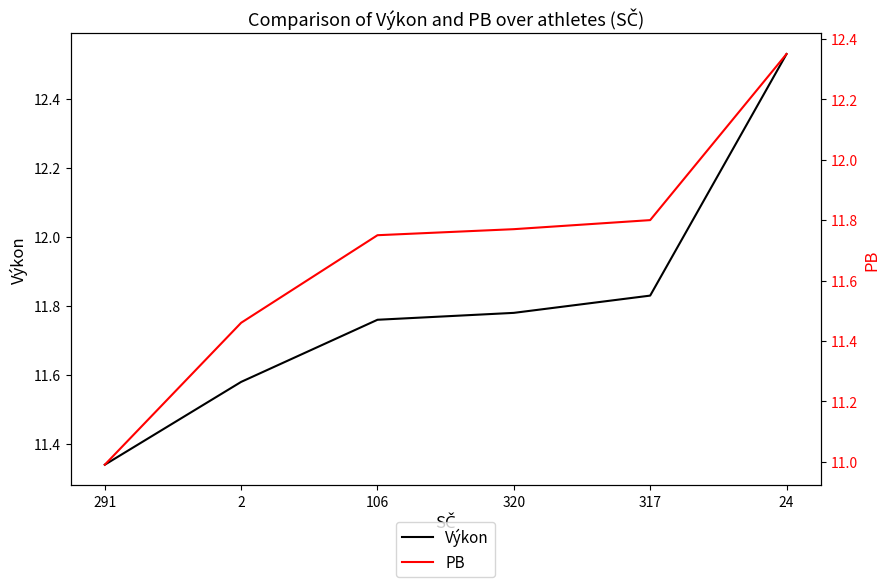

At which label is PB closest to 11?

291